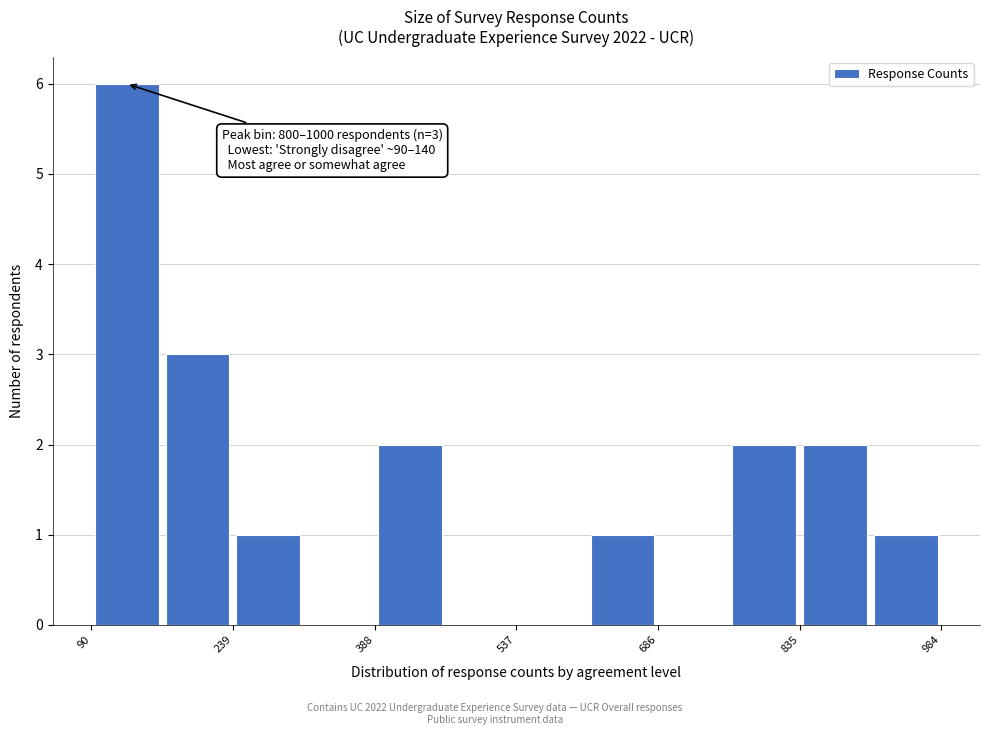

Read against the x-axis, roughly where is the centre of the tallest bar?

120